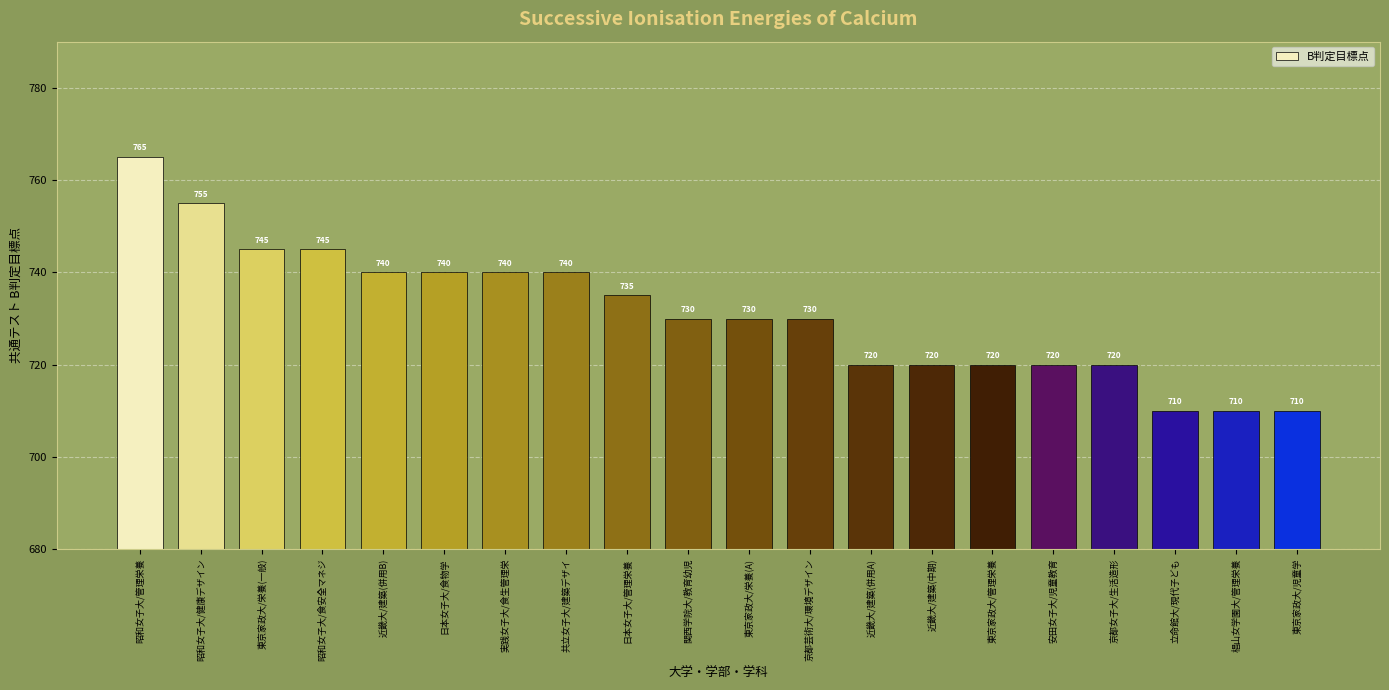

Reading right to left, transcribe all the data shown in this chart.

東京家政大/児童学=710	椙山女学園大/管理栄養=710	立命館大/現代子ども=710	京都女子大/生活造形=720	安田女子大/児童教育=720	東京家政大/管理栄養=720	近畿大/建築(中期)=720	近畿大/建築(併用A)=720	京都芸術大/環境デザイン=730	東京家政大/栄養(A)=730	関西学院大/教育幼児=730	日本女子大/管理栄養=735	共立女子大/建築デザイ=740	実践女子大/食生管理栄=740	日本女子大/食物学=740	近畿大/建築(併用B)=740	昭和女子大/食安全マネジ=745	東京家政大/栄養(一般)=745	昭和女子大/健康デザイン=755	昭和女子大/管理栄養=765